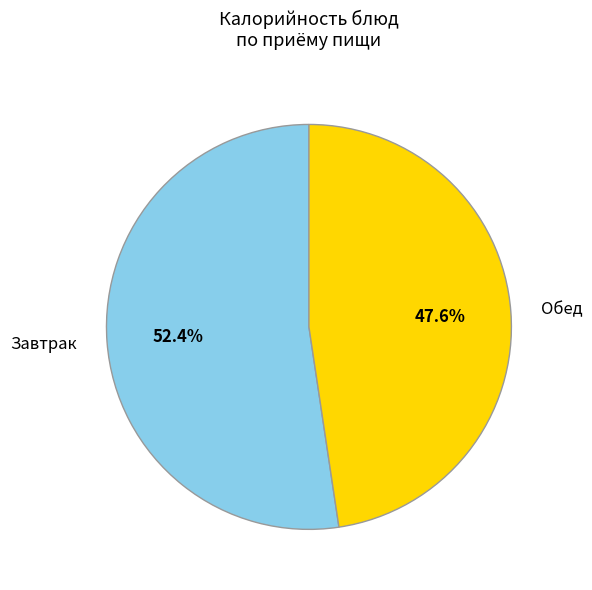

Count the number of slices in the pie.

2